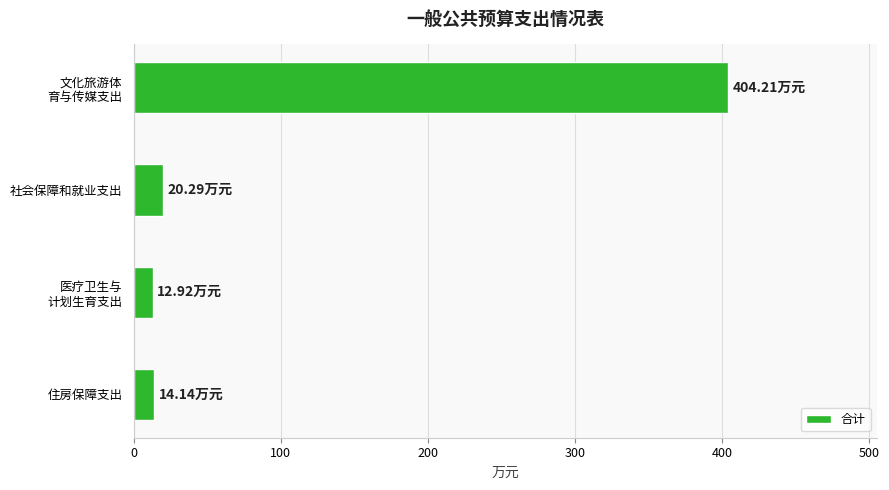

What is the label of the 3rd bar from the bottom?

社会保障和就业支出